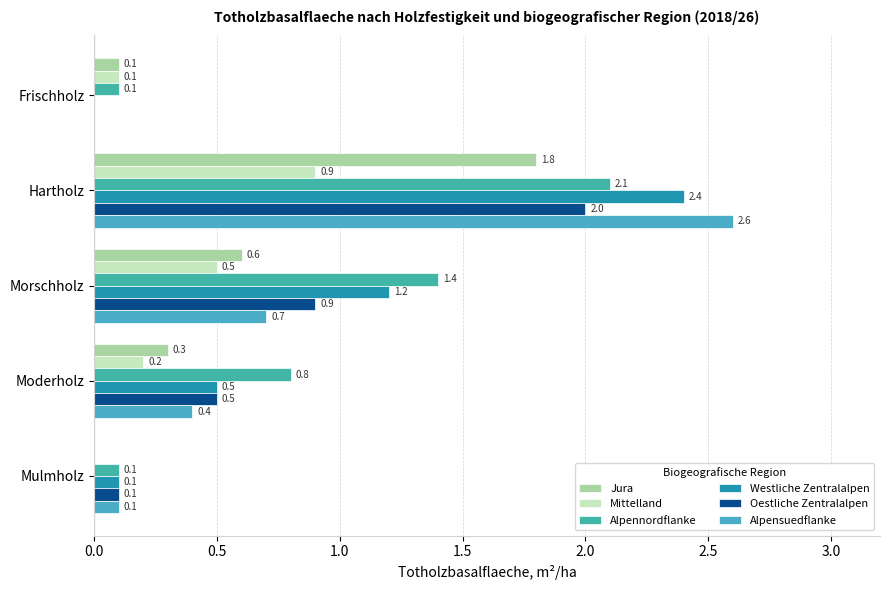

Which series has the largest range (max minus min)?

Alpensuedflanke